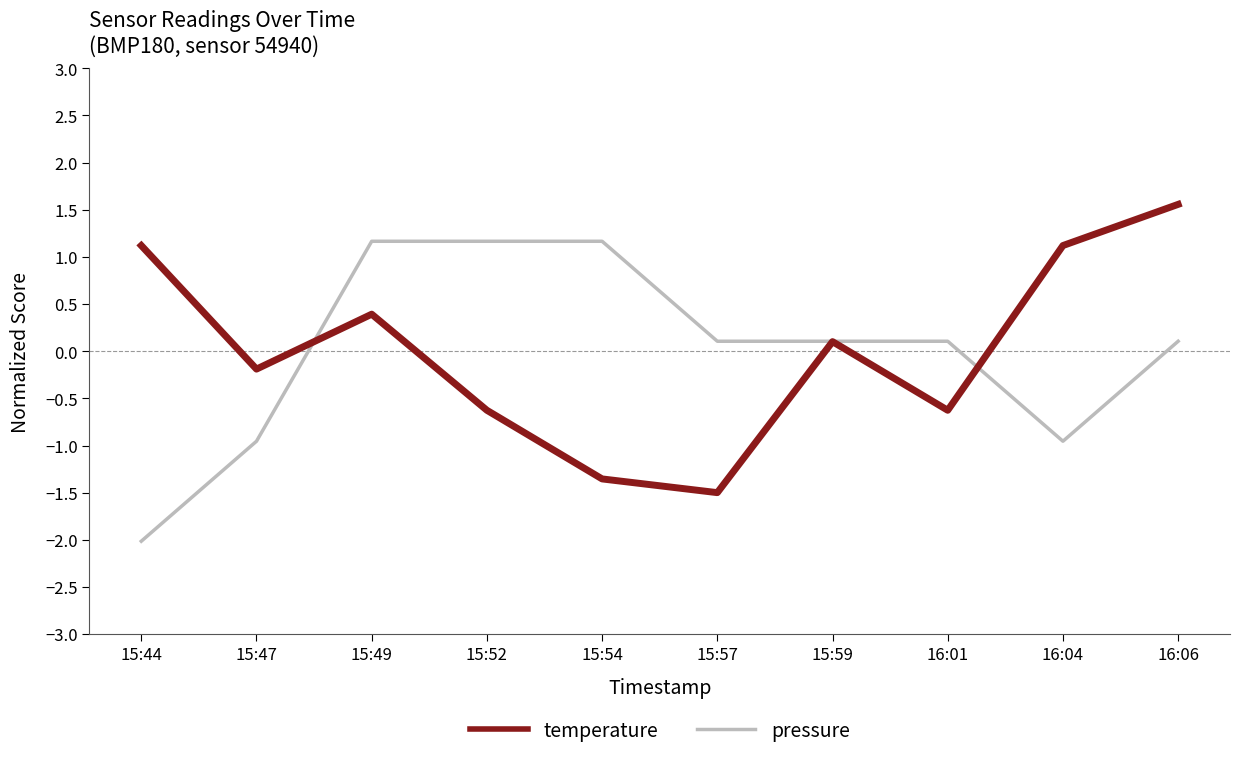

What position from the right is 15:49?

8